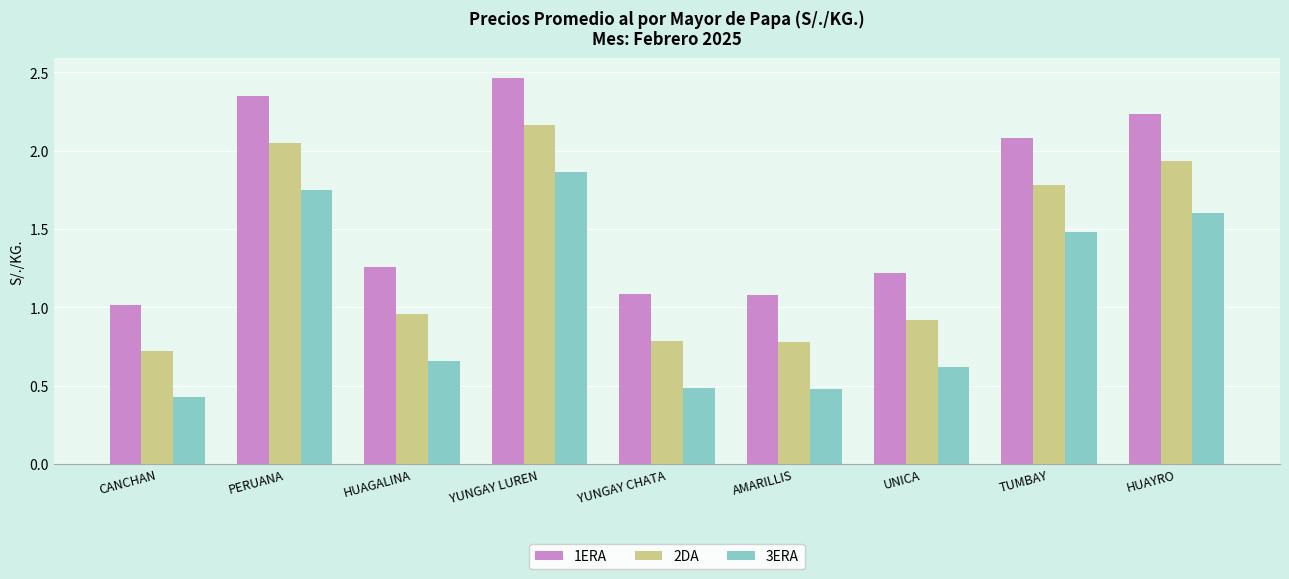

How many bars are there in each group?

3